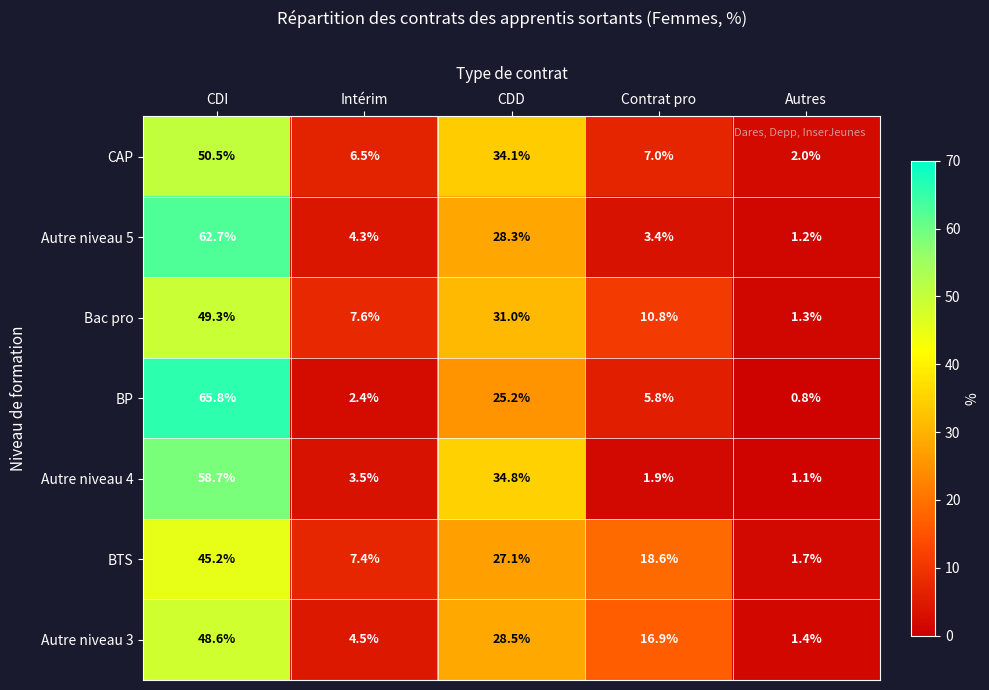

What is the difference between the highest and lowest values at Autres?

1.2